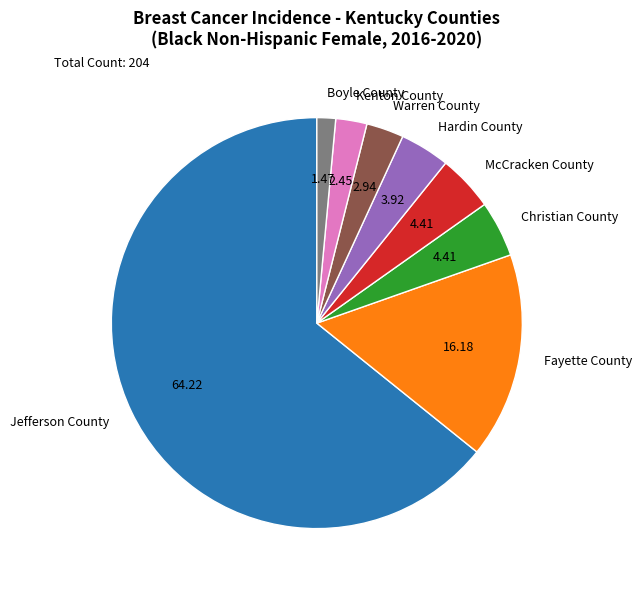

Do Jefferson County and Christian County together represent more than half of the pie?

Yes